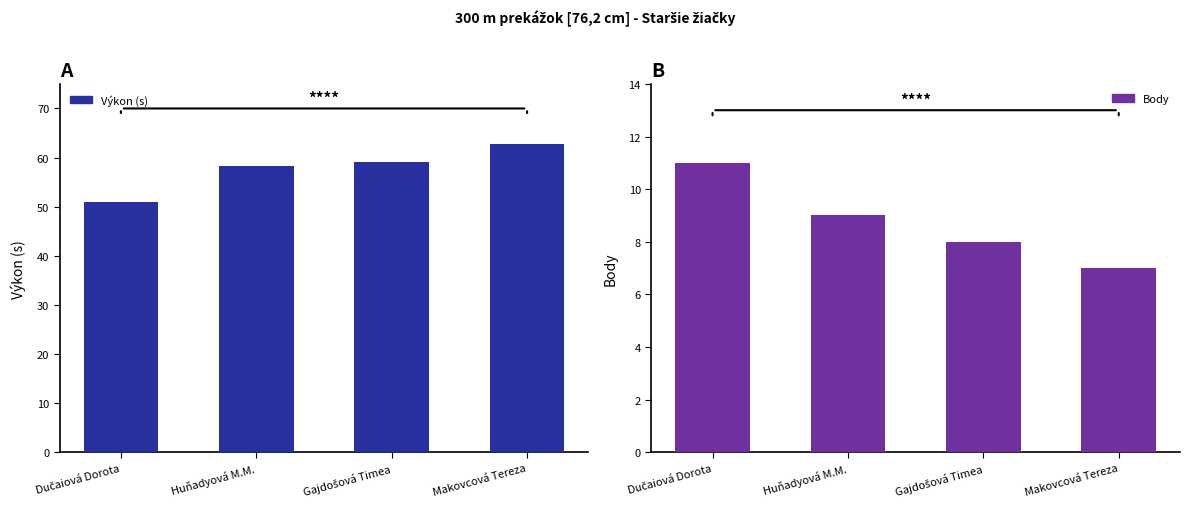

How many bars are there in total?

8